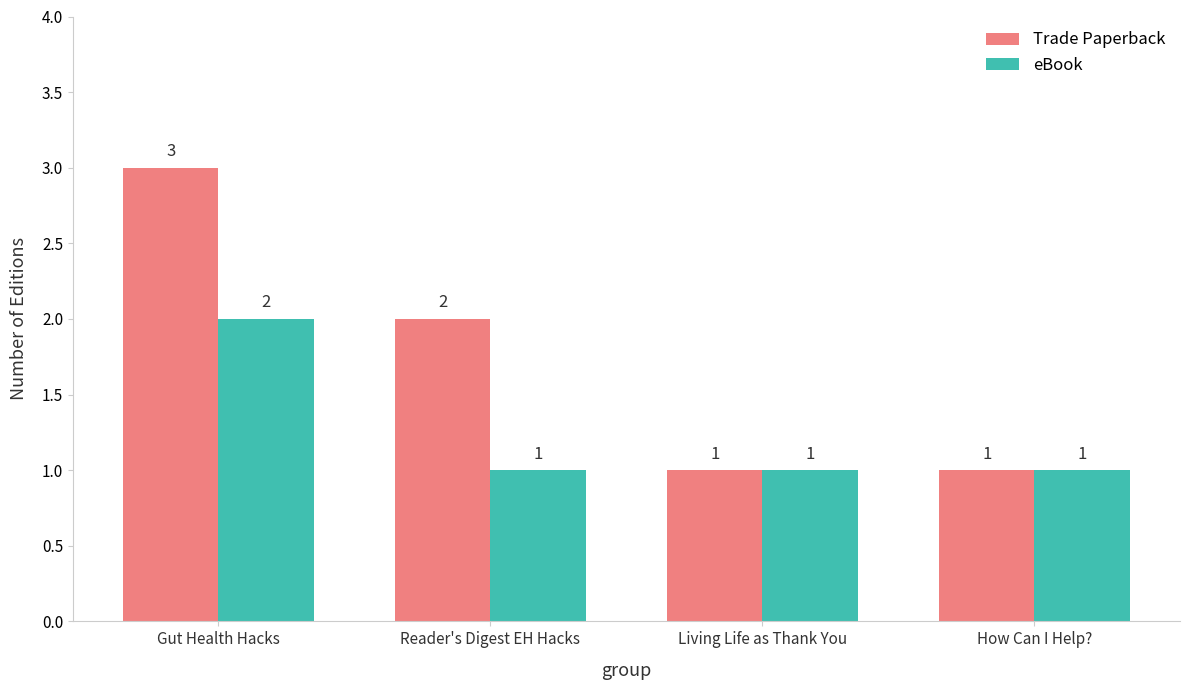

Reading right to left, what are all the values shown in this chart?

Trade Paperback: 1	1	2	3
eBook: 1	1	1	2